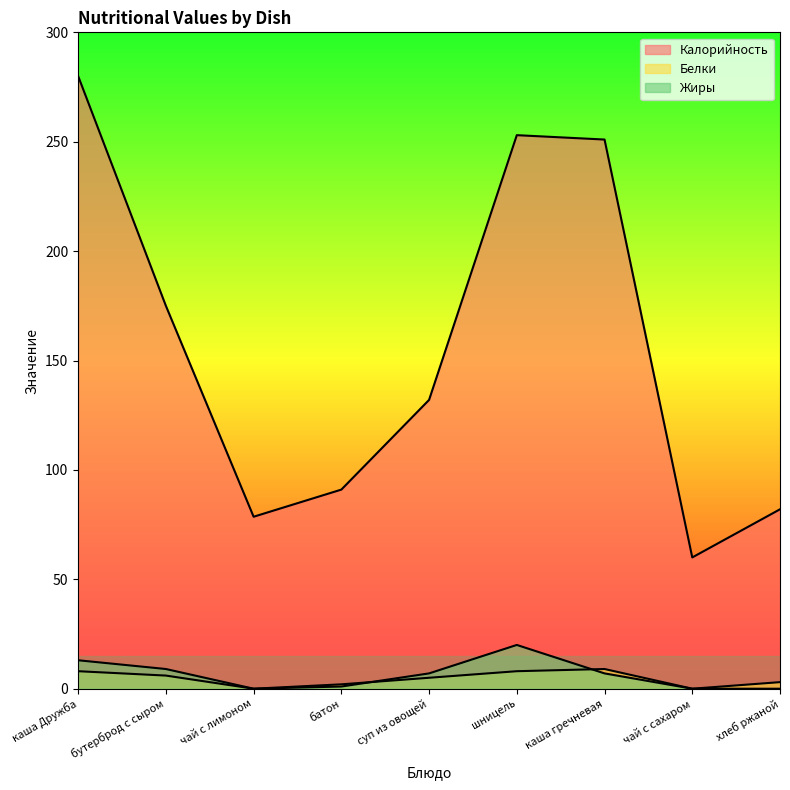

What is the spread (max minus min) of values at суп из овощей?

127.0